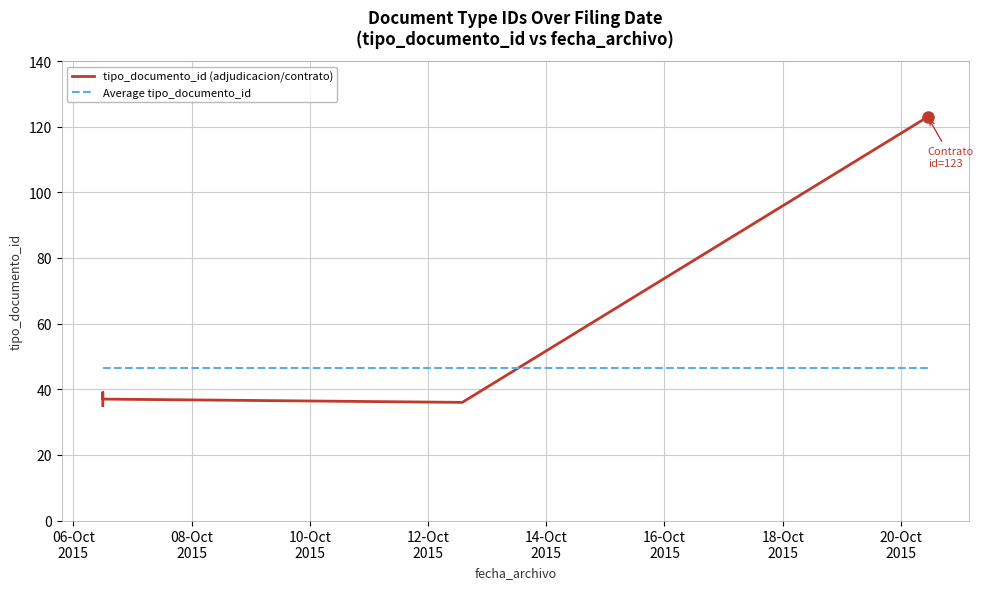

What position from the left is 06-Oct
2015?

1